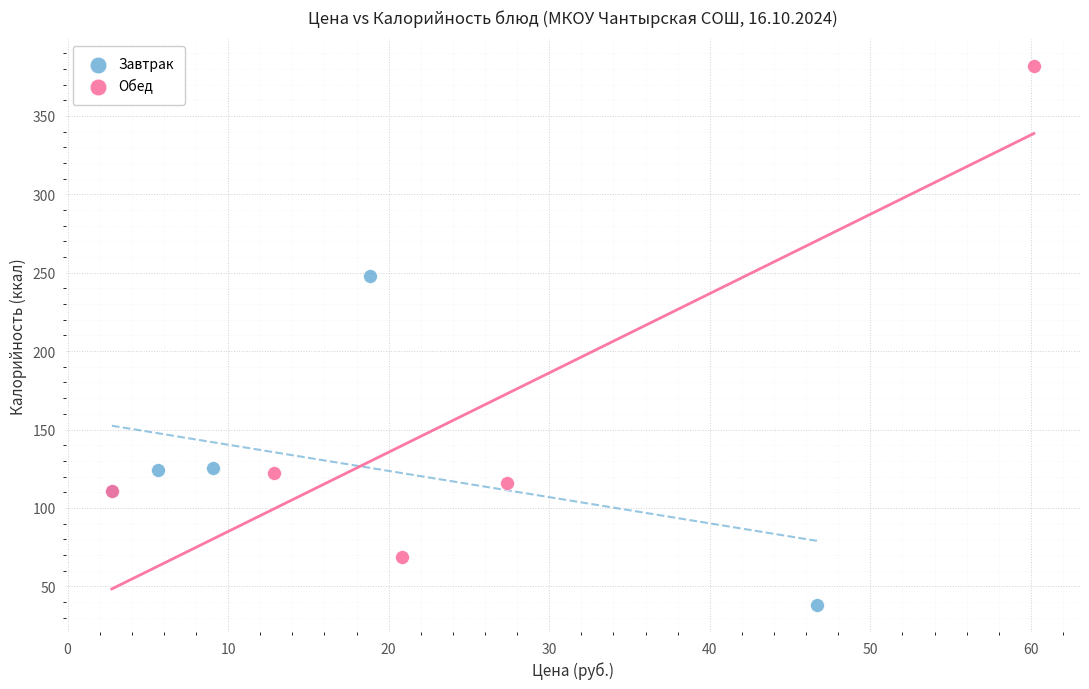

Which series contains the highest Y value?

Обед